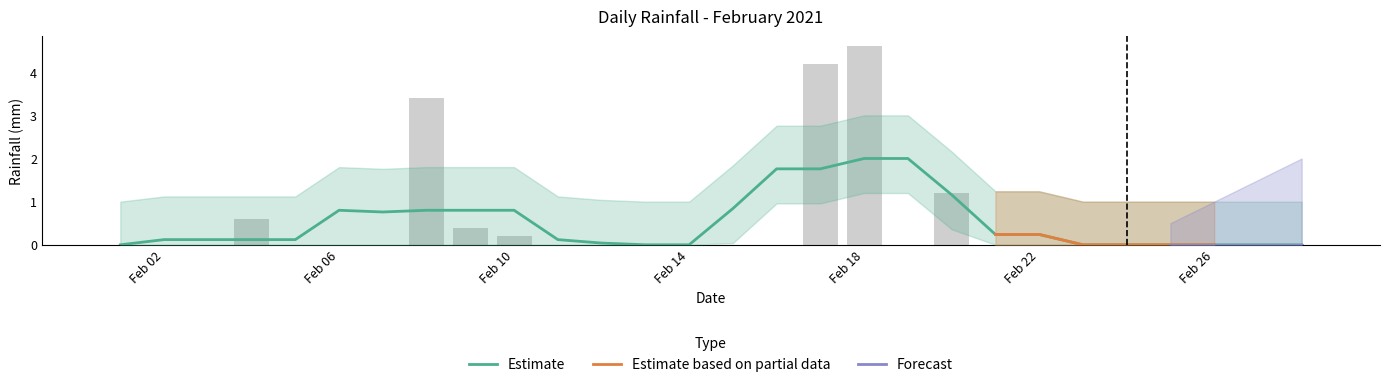

True or false: the data shows 0.0 at 2021-02-01.

True